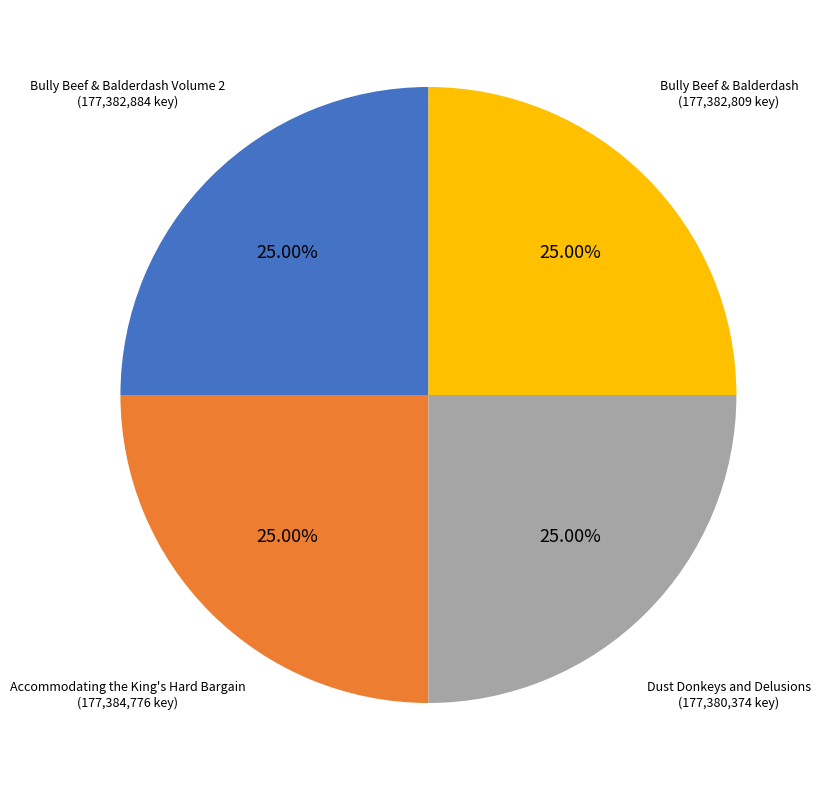

Is Accommodating the King's Hard Bargain the majority of the pie?

No